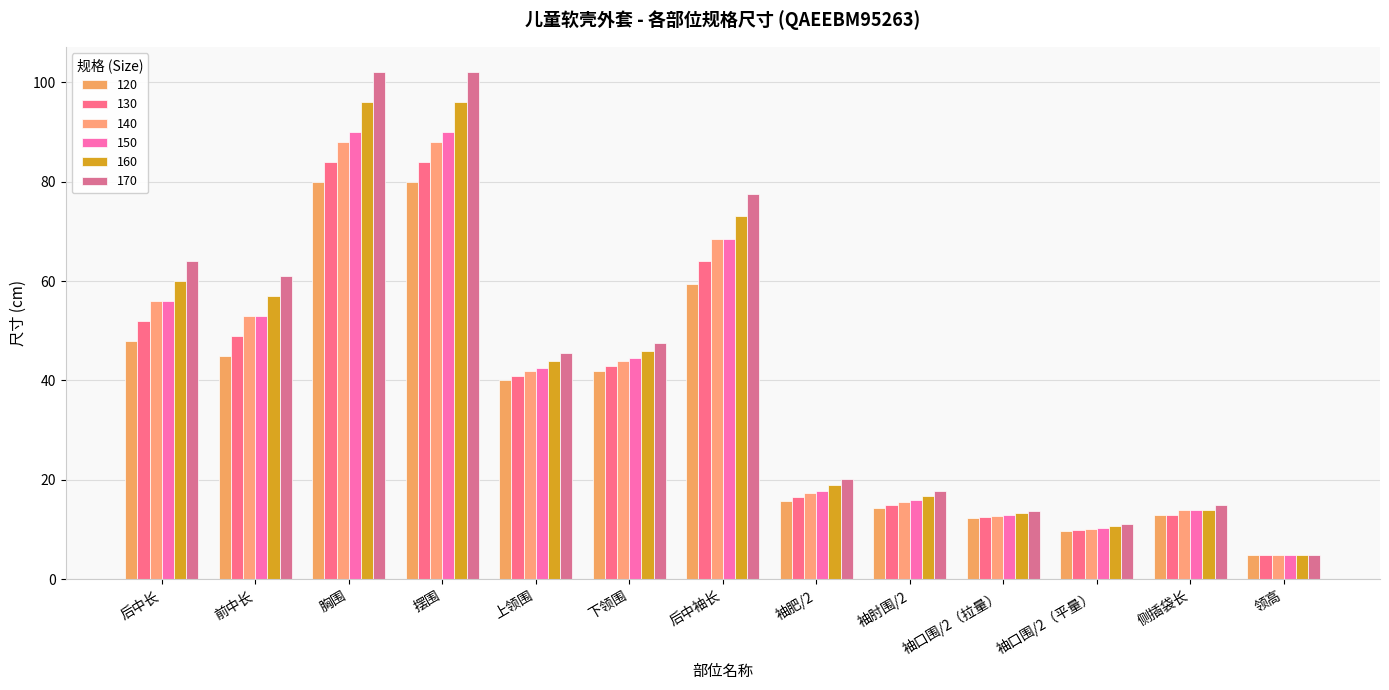

What position from the right is 袖口围/2（拉量）?

4